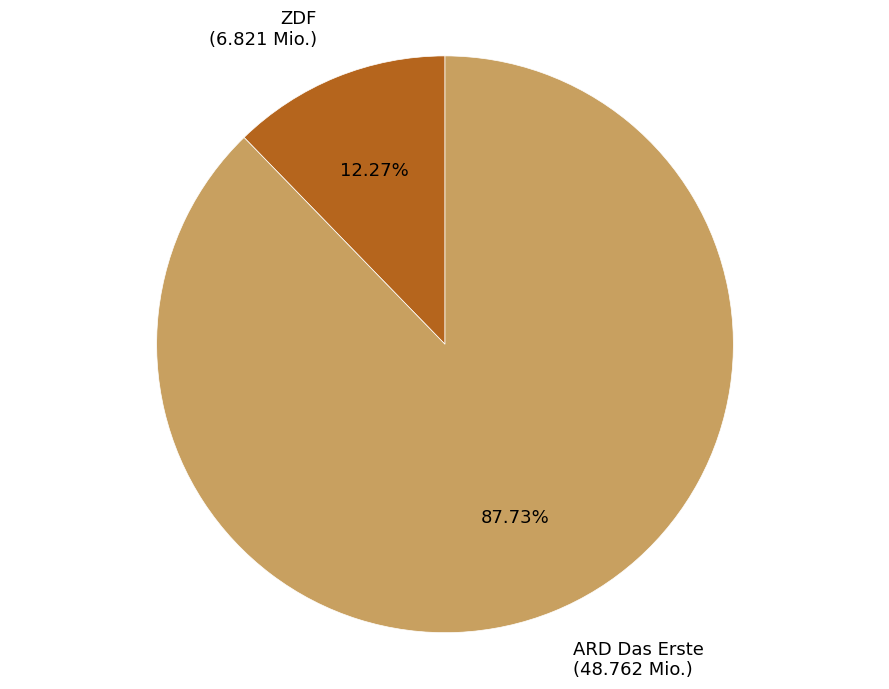

What is the largest slice in the pie chart?

ARD Das Erste (48.762 Mio.)